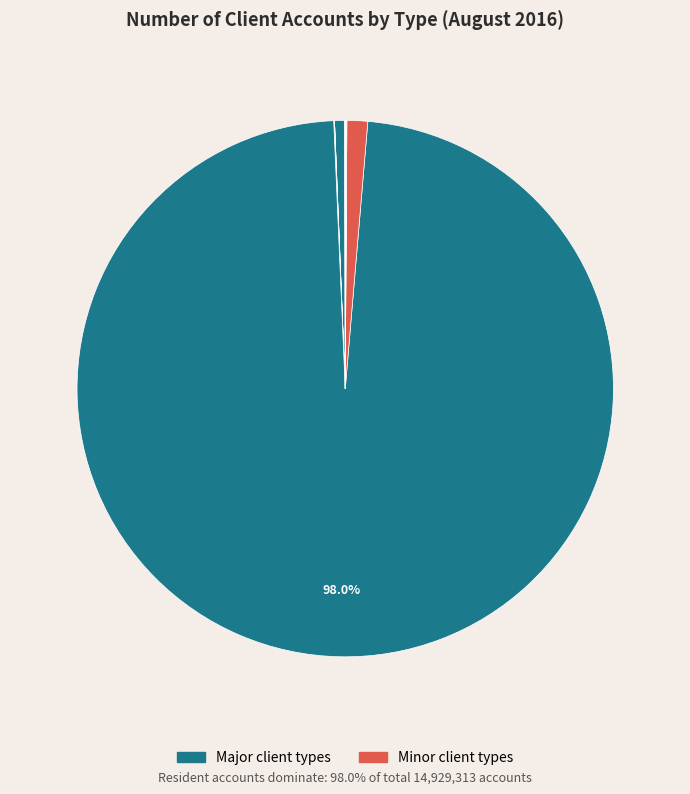

How many slices are in this pie chart?

12